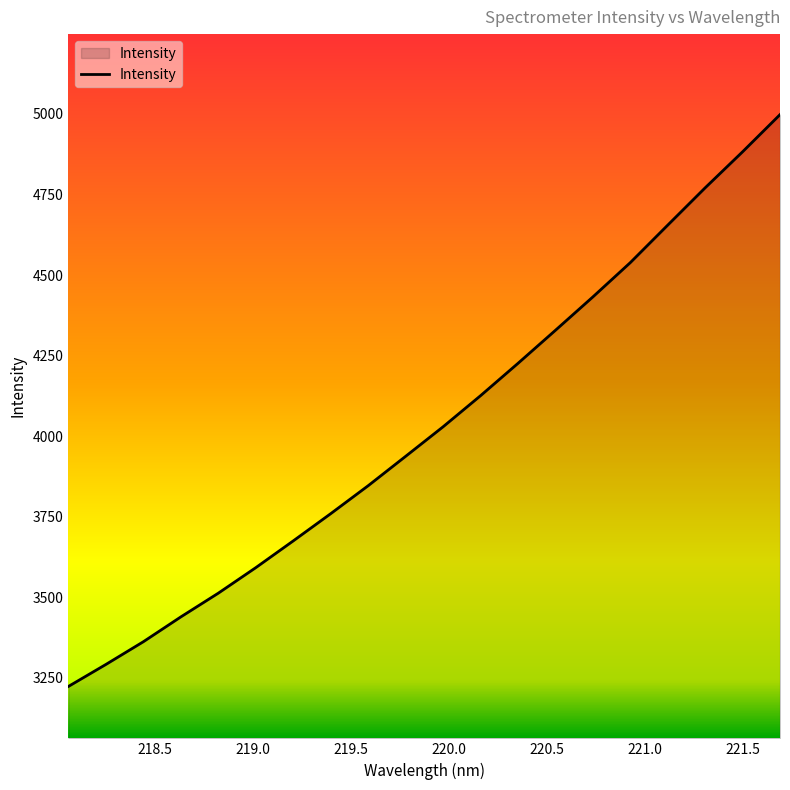

How many values are below 4029?

10